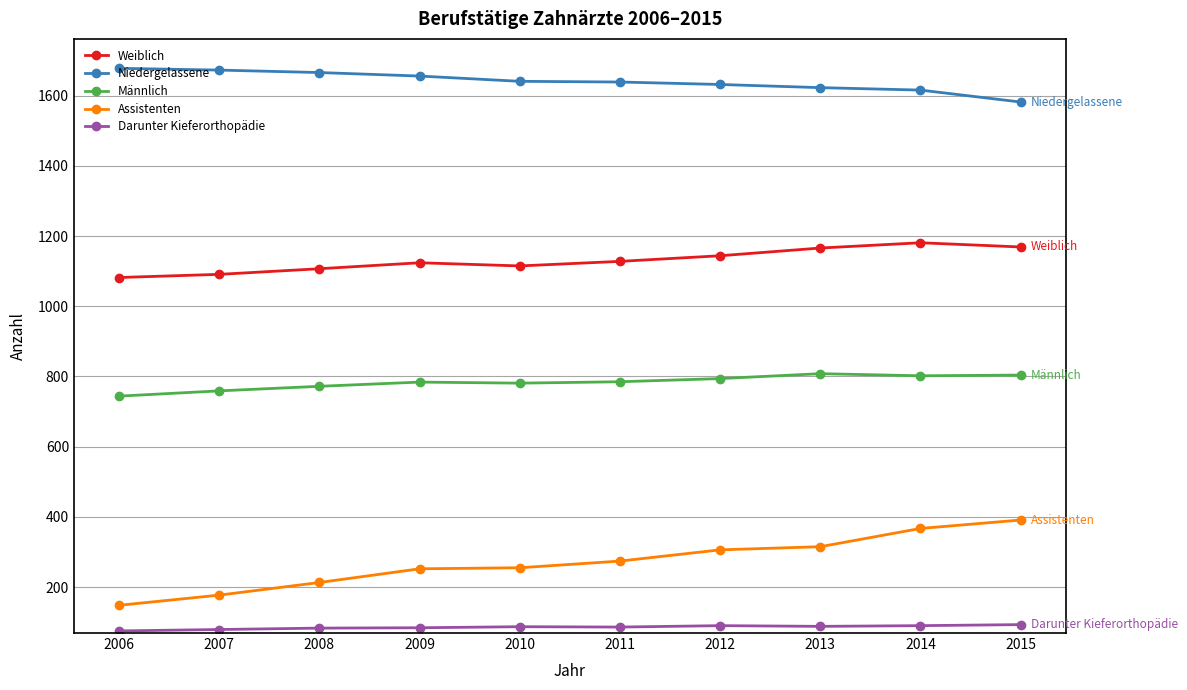

At how many categories does at least one series exceed 778?

10